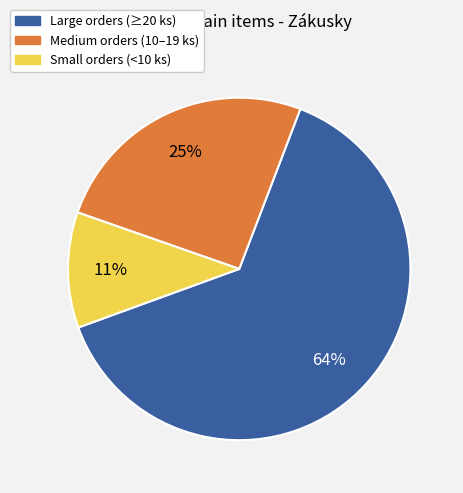

To the nearest percent, what is the difference between the largest and smallest slice percentages?

53%